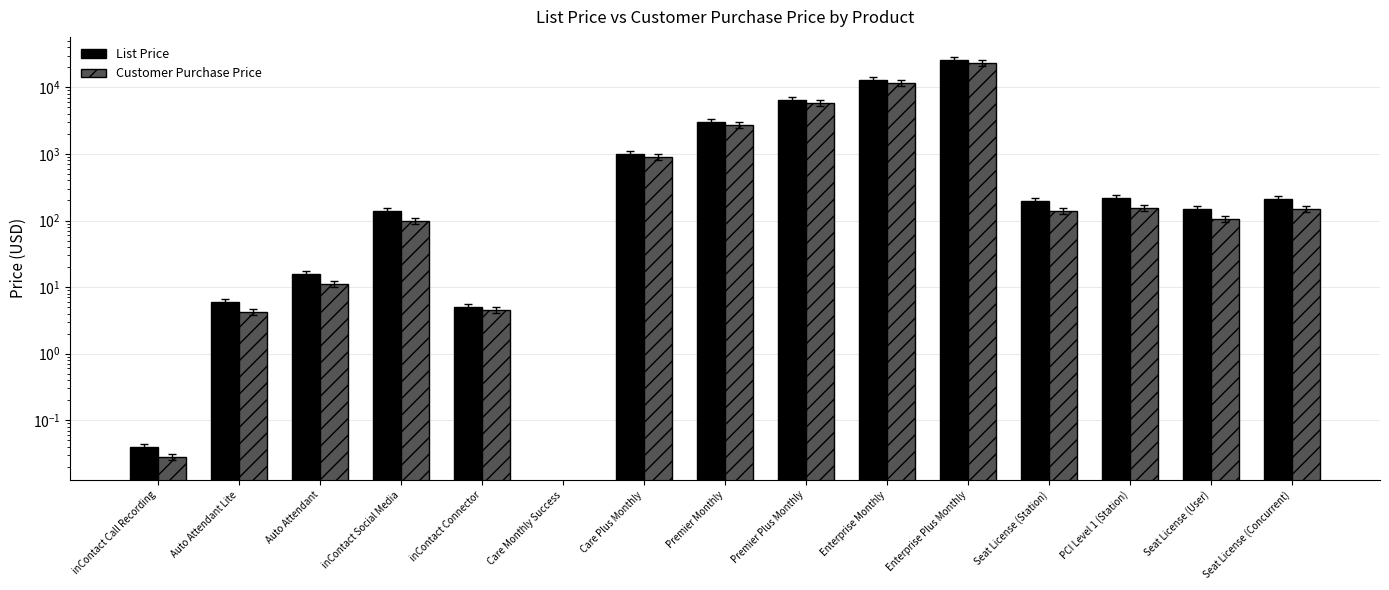

What is the average value of the List Price series?

3362.6